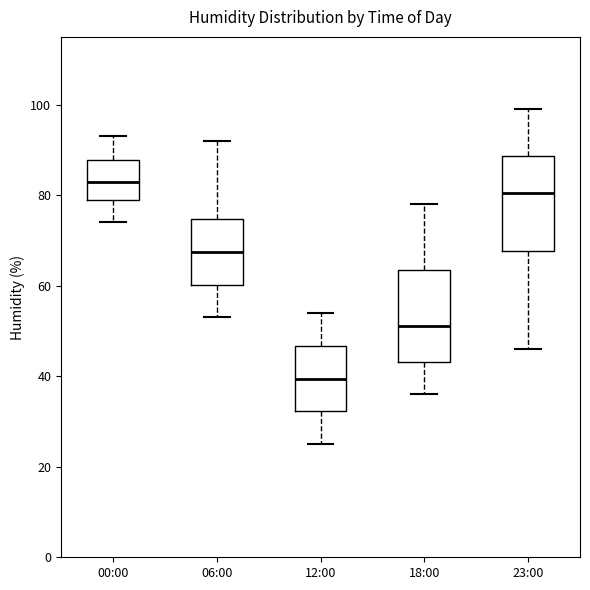

Which box's median line is the highest?

00:00